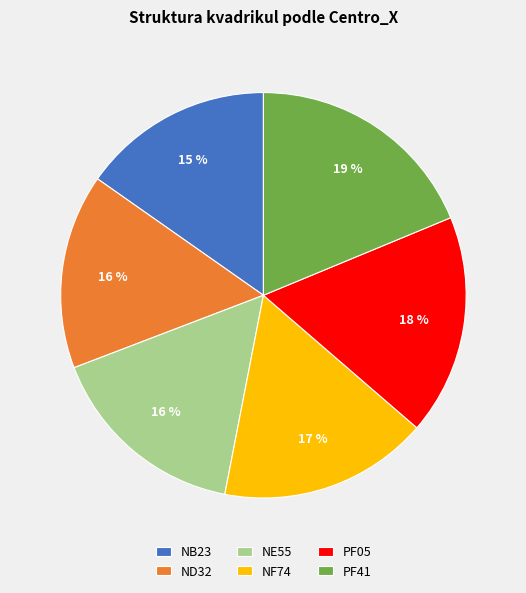

Does ND32 account for over 50% of the chart?

No